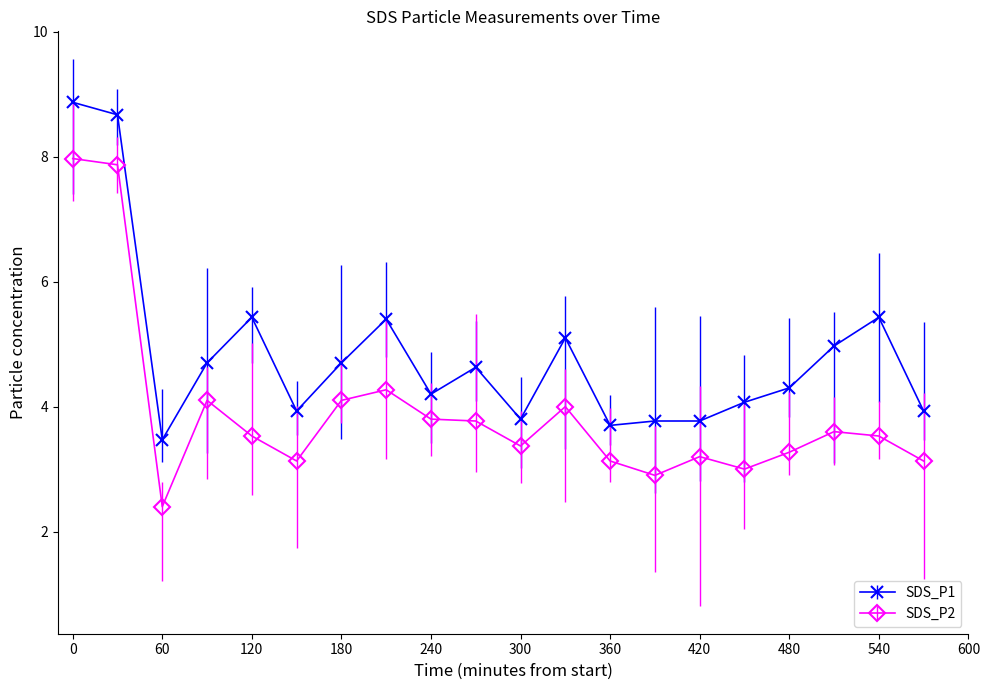

Which series has the widest spread of values?

SDS_P2